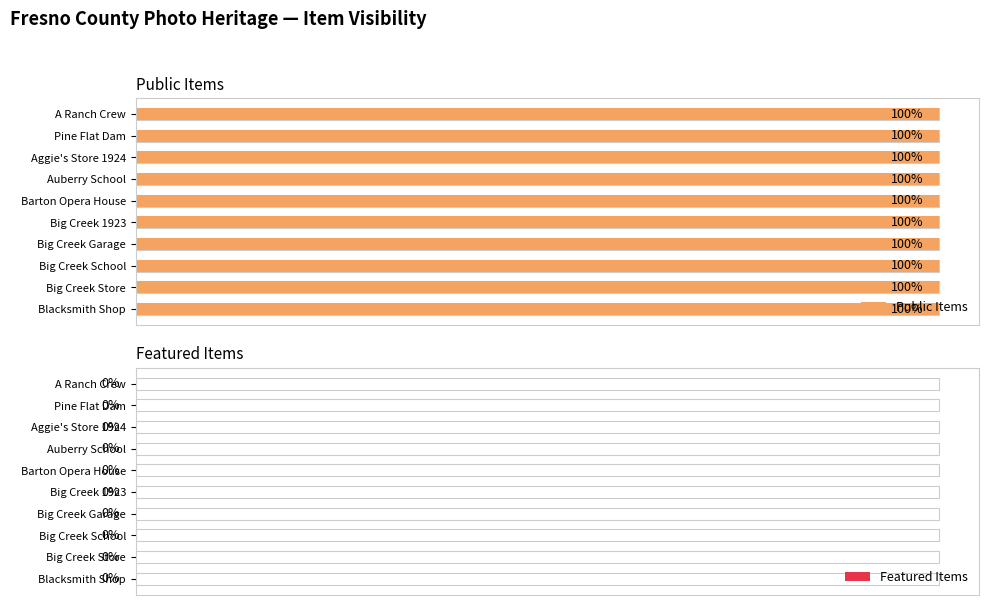

What position from the right is Big Creek 1923?

5